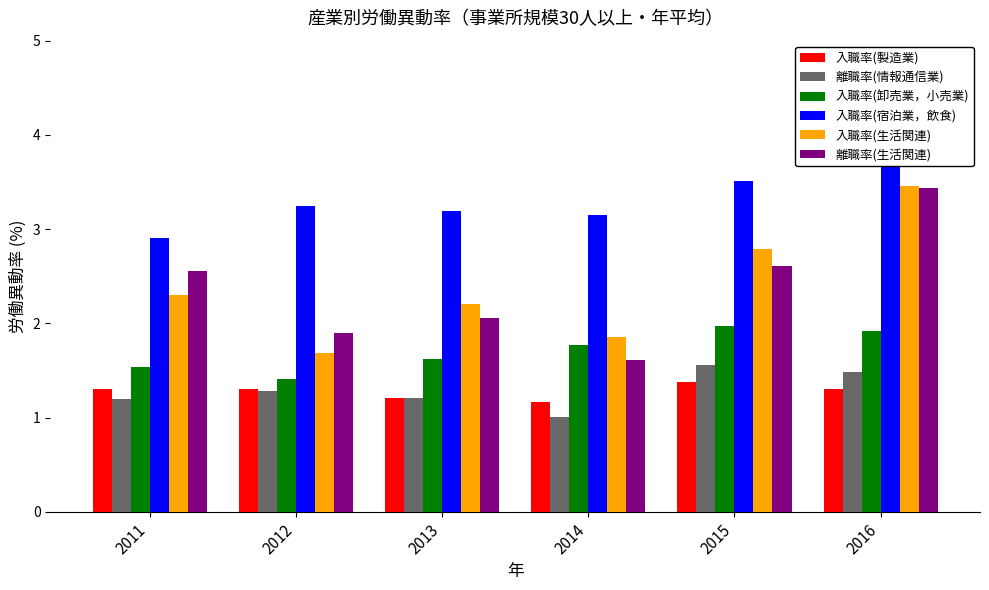

What is the average value of the 入職率(製造業) series?

1.3